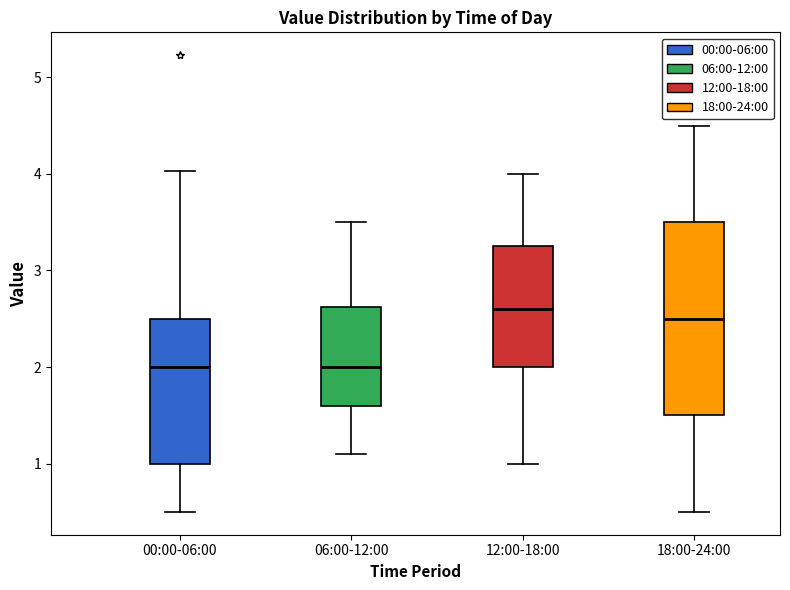

Which box's median line is the highest?

12:00-18:00